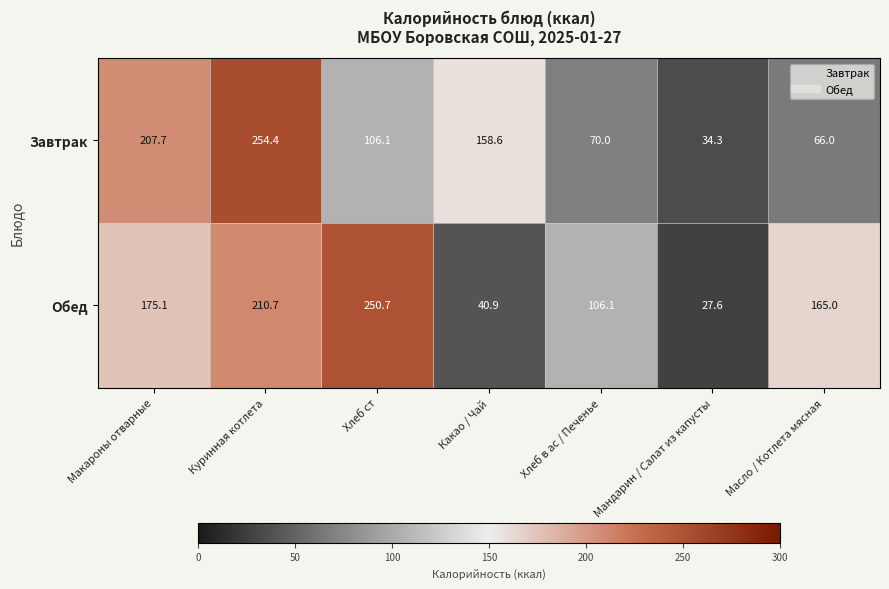

How many data points does each series have?

7